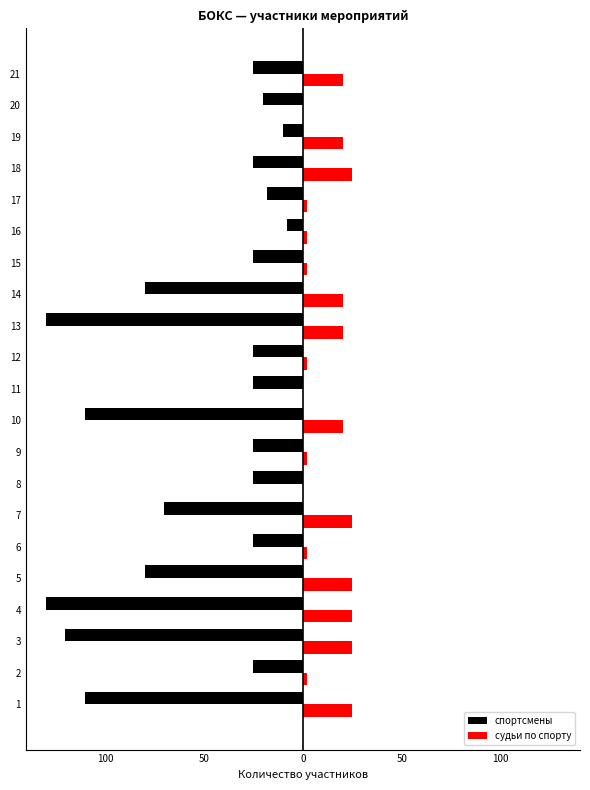

What are all the series names shown in the legend?

спортсмены, судьи по спорту